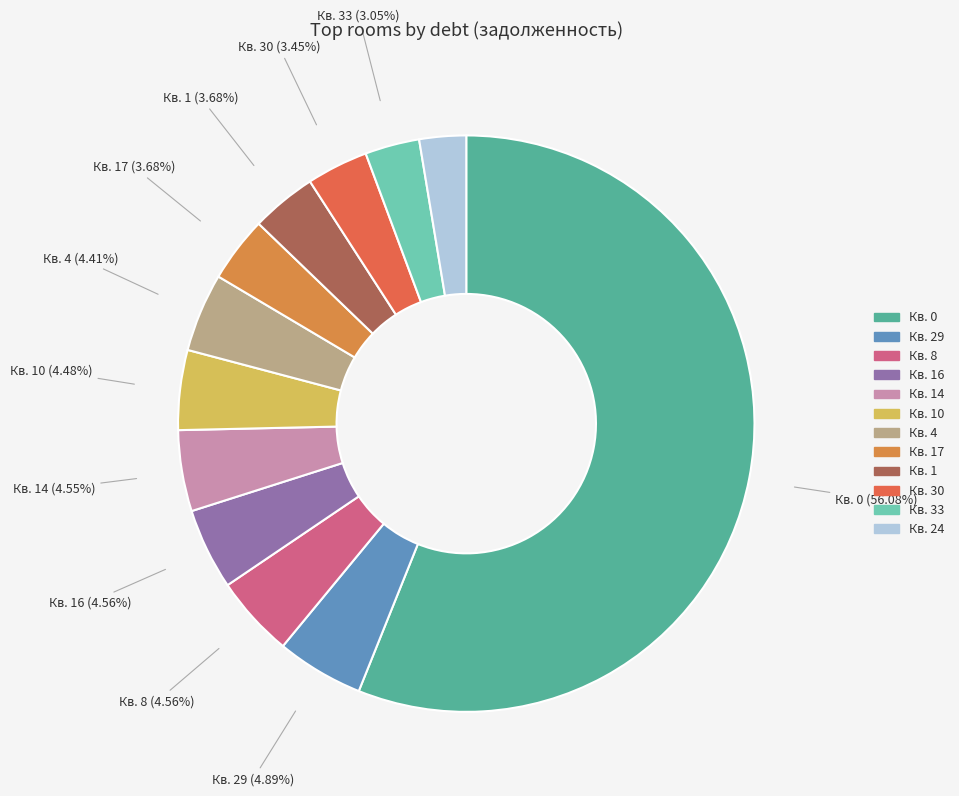

How many slices are in this pie chart?

12